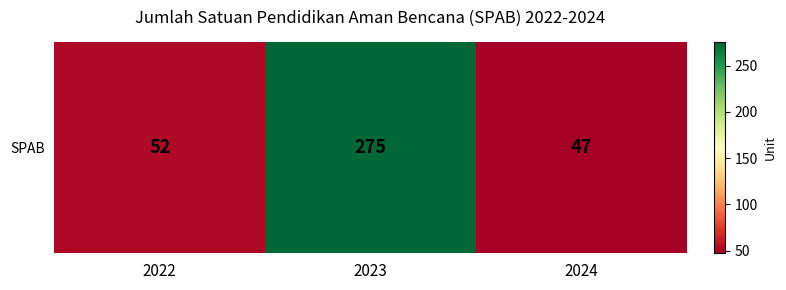

What is the change in value from 2023 to 2024?

-228